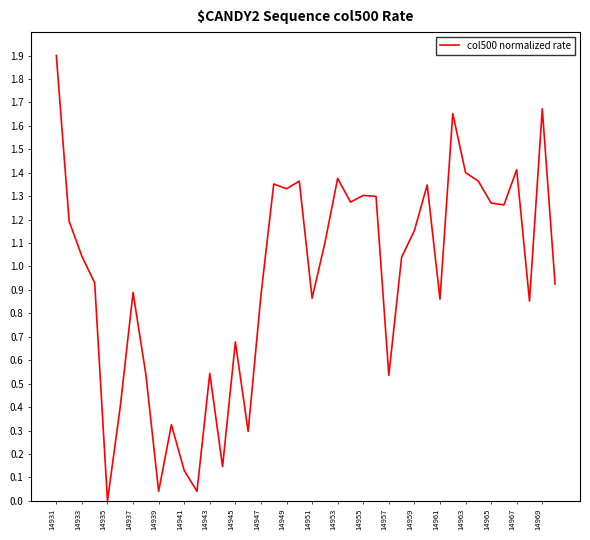

What is the difference between the maximum and minimum values?

1.9